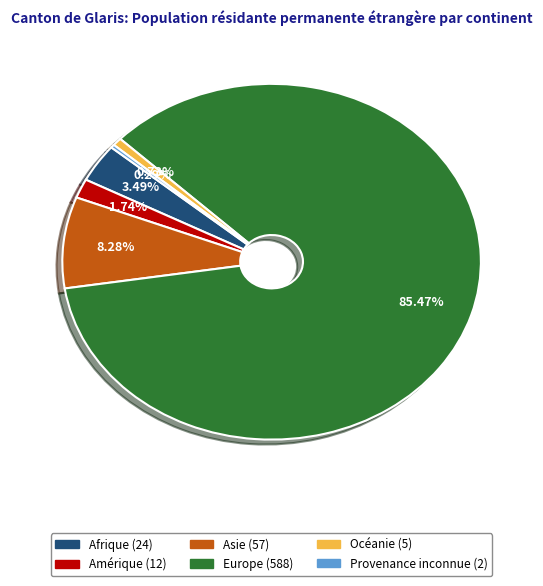

Between Europe and Amérique, which is larger?

Europe